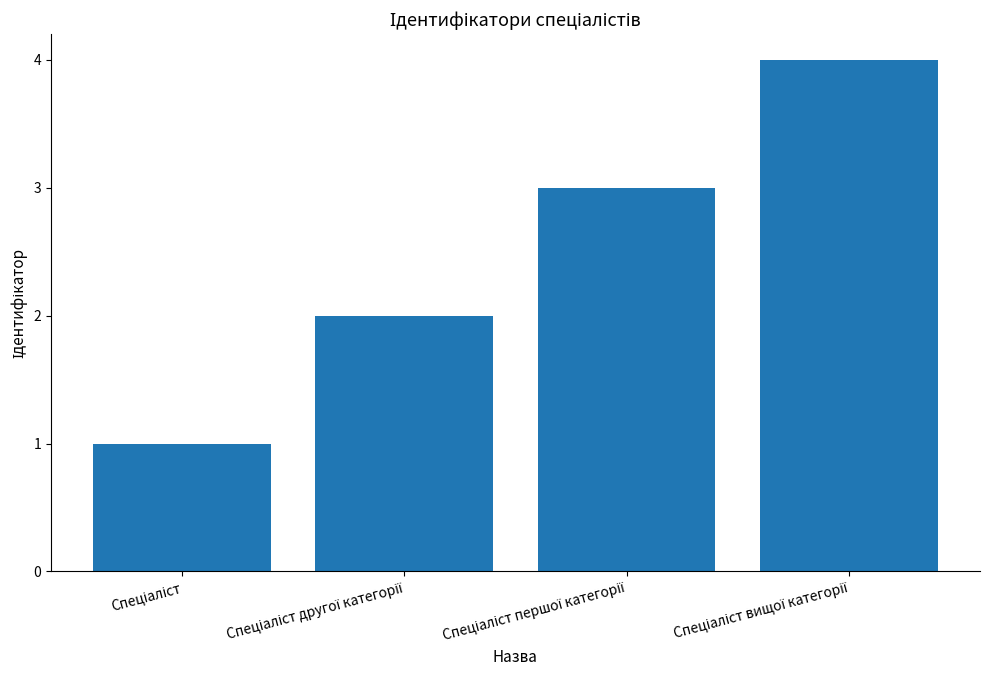

What is the sum of all values?

10